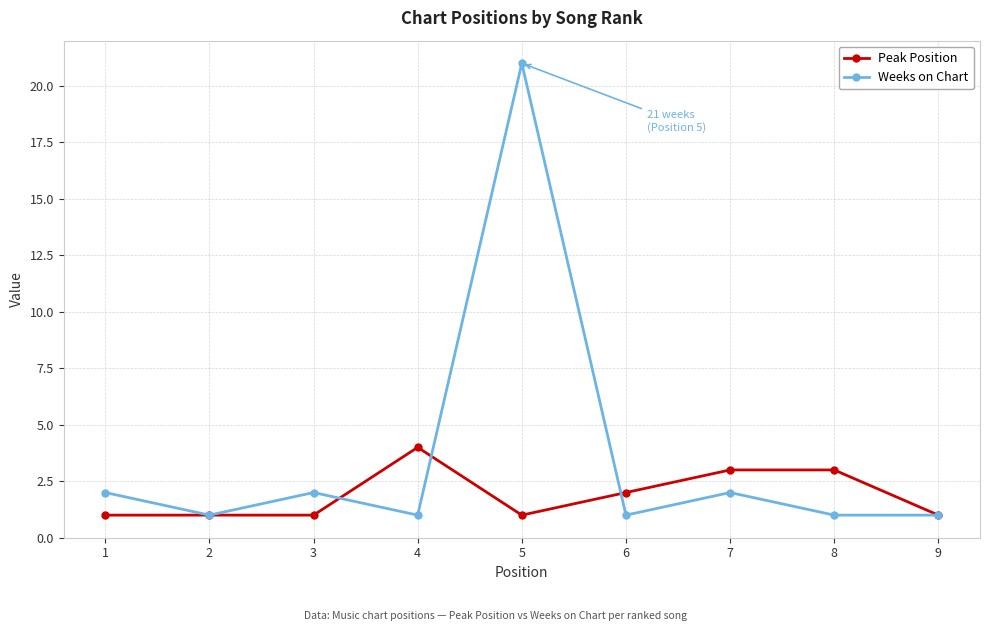

What is the difference between the maximum and second lowest values in the Weeks on Chart series?

20